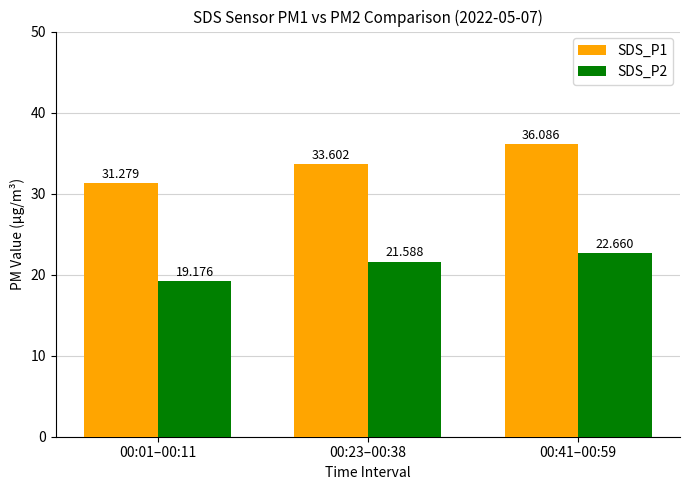

What position from the right is 00:01–00:11?

3